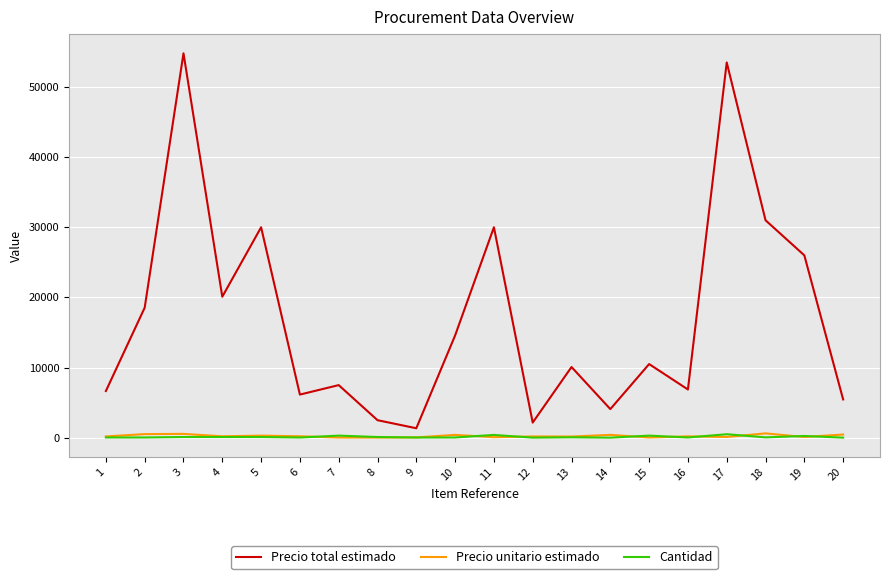

What is the difference between the maximum and minimum values in the Precio unitario estimado series?

595